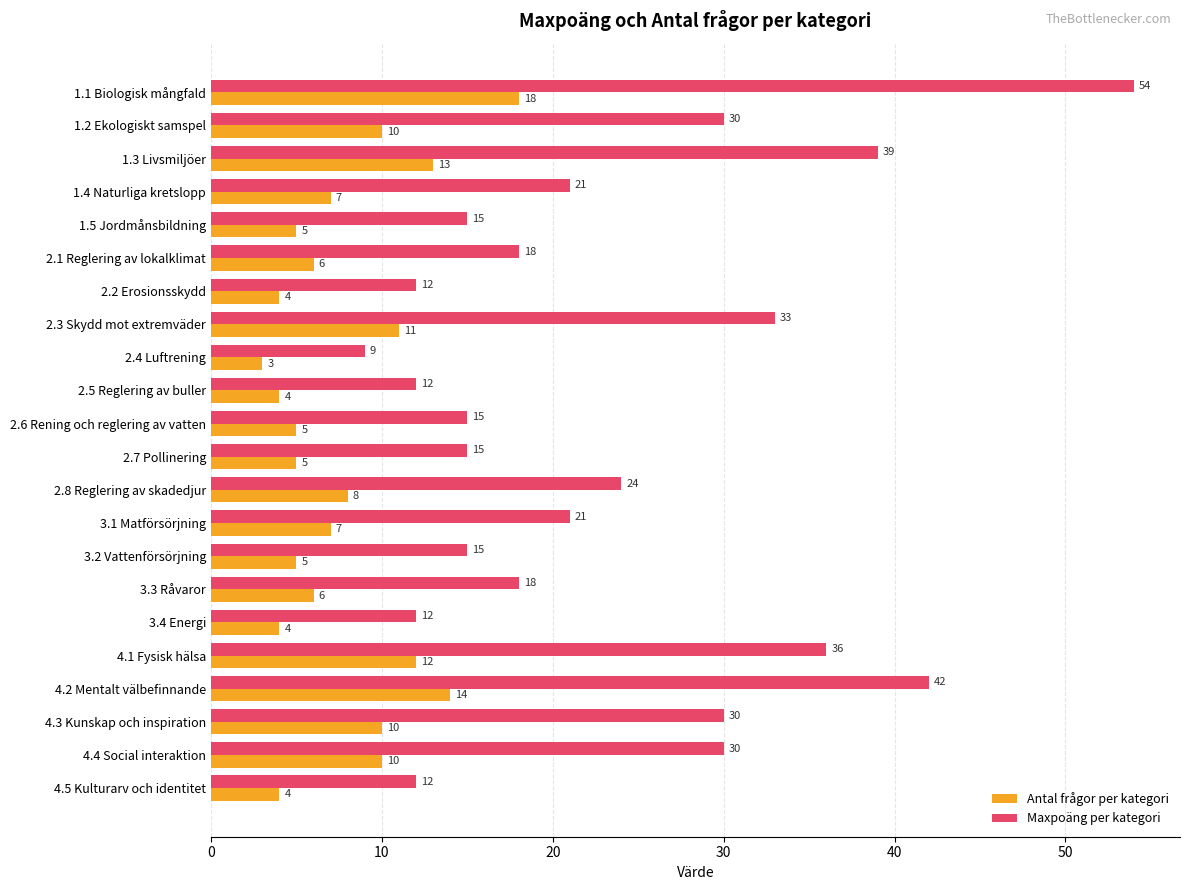

Which series has the largest total across all categories?

Maxpoäng per kategori